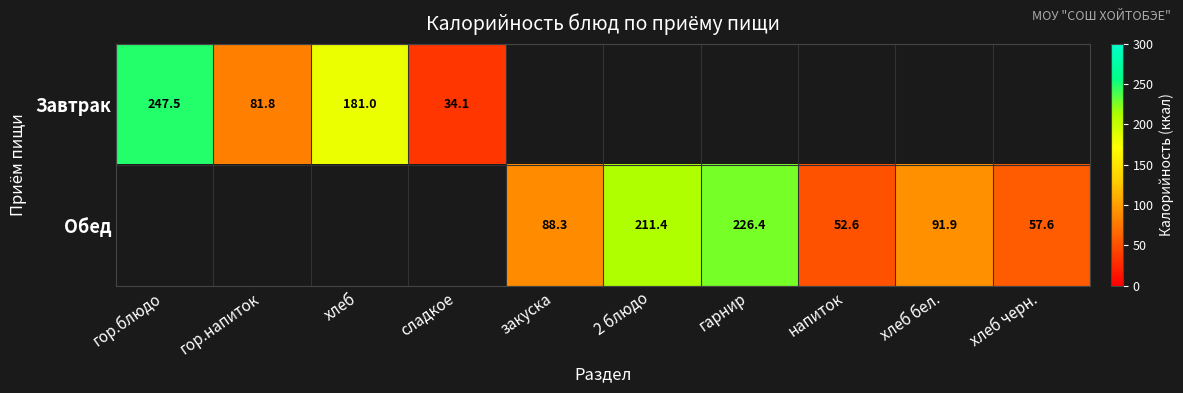

What is the sum of the Завтрак values at хлеб and гор.блюдо?

428.5